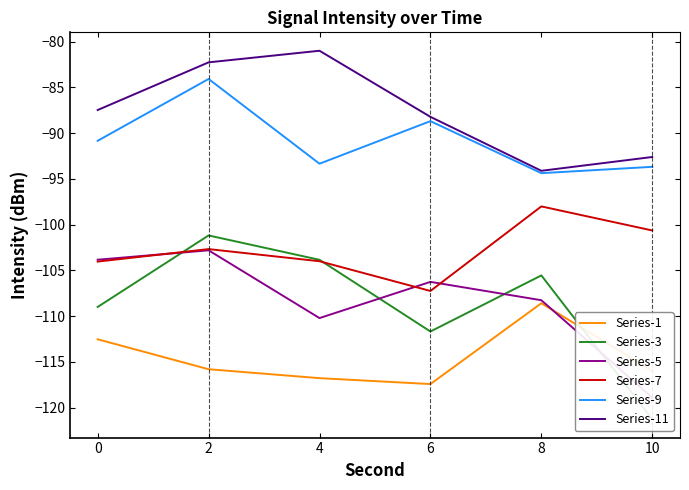

What is the sum of the Series-5 values at 4 and 10?

-229.1